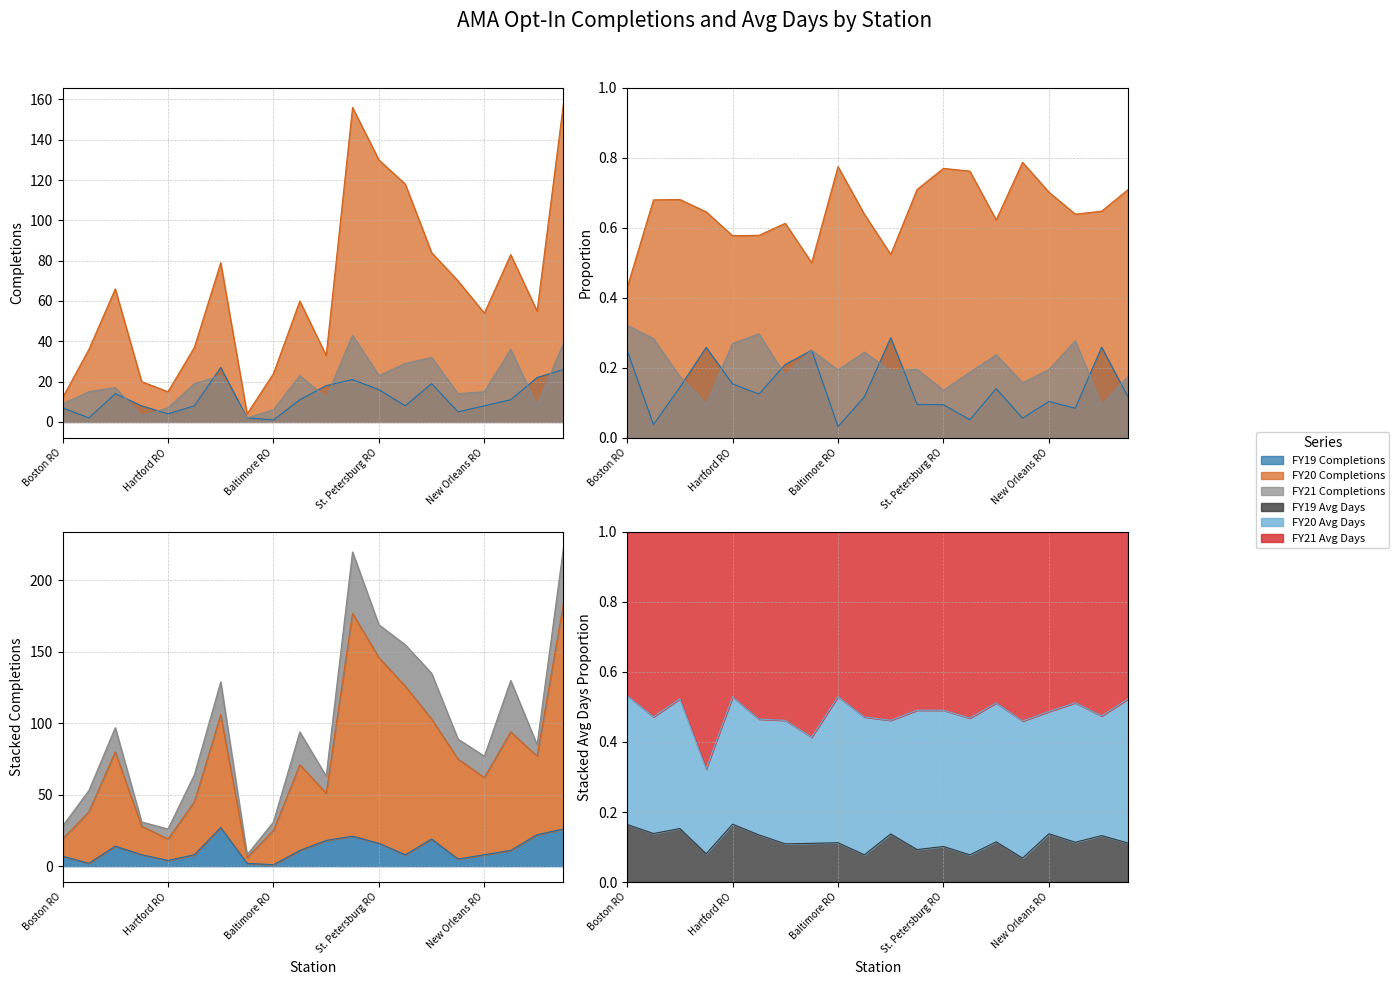

What is the sum of all FY20 Completions values?

1294